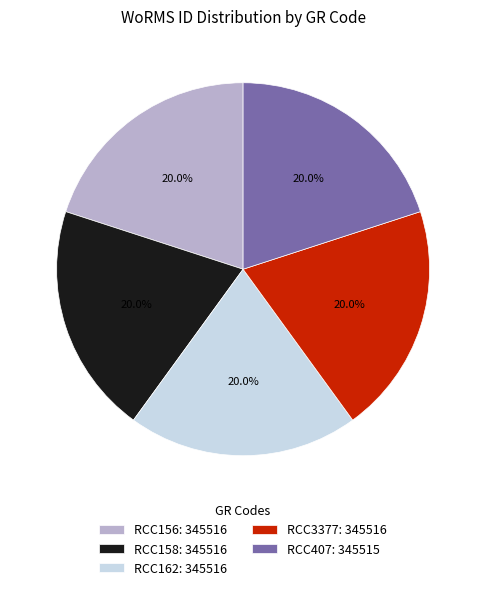

Does RCC407: 345515 represent more than half of the total?

No